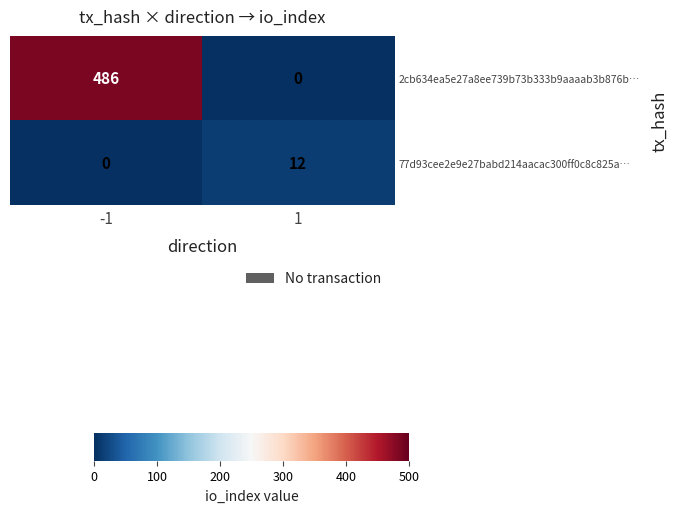

Read the 77d93cee2e9e27babd214aacac300ff0c8c825a… value at 1.

12